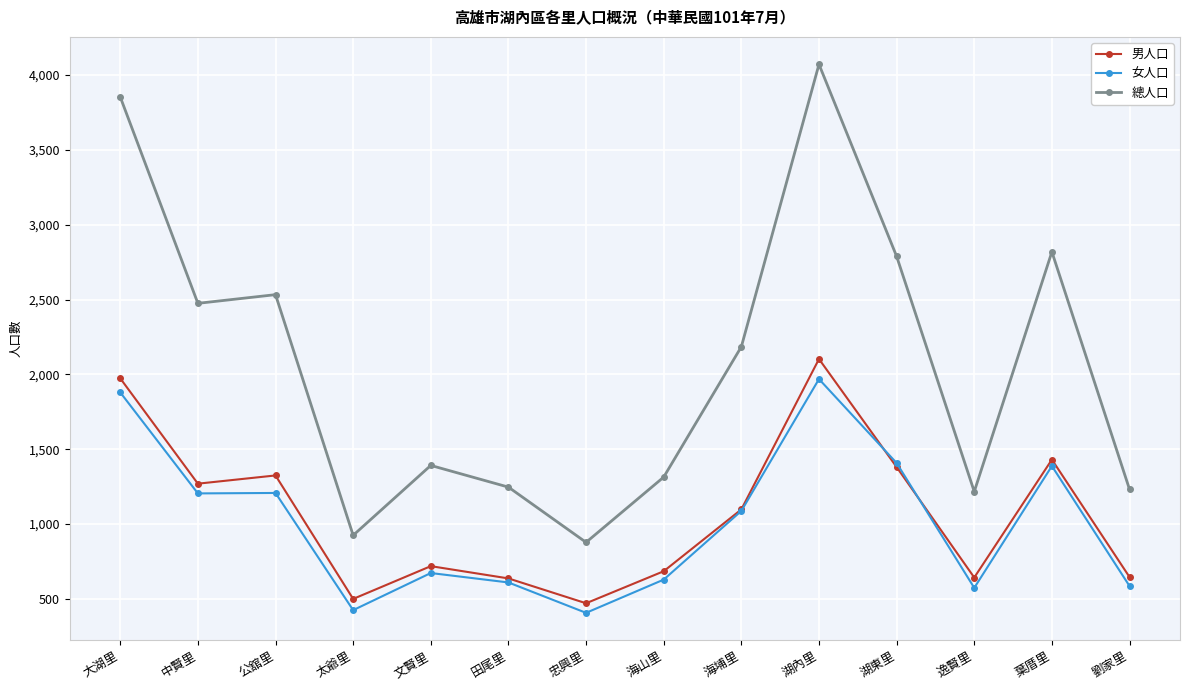

What is the average value of the 總人口 series?

2067